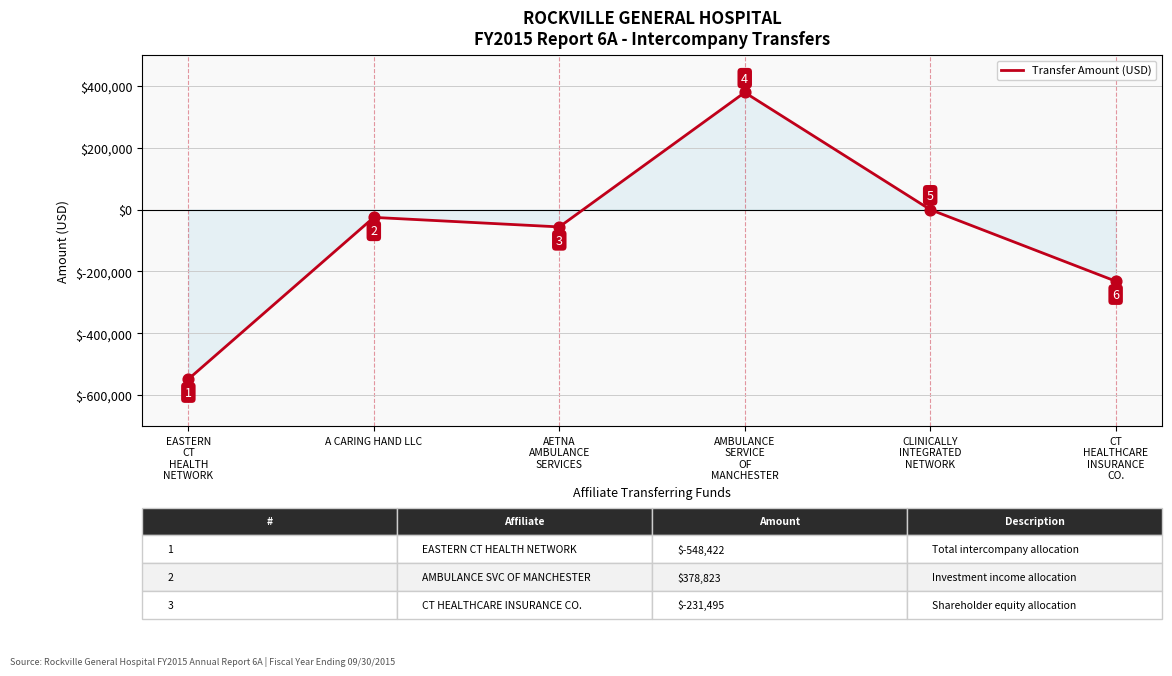

What is the change in value from CLINICALLY
INTEGRATED
NETWORK to CT
HEALTHCARE
INSURANCE
CO.?

-231495